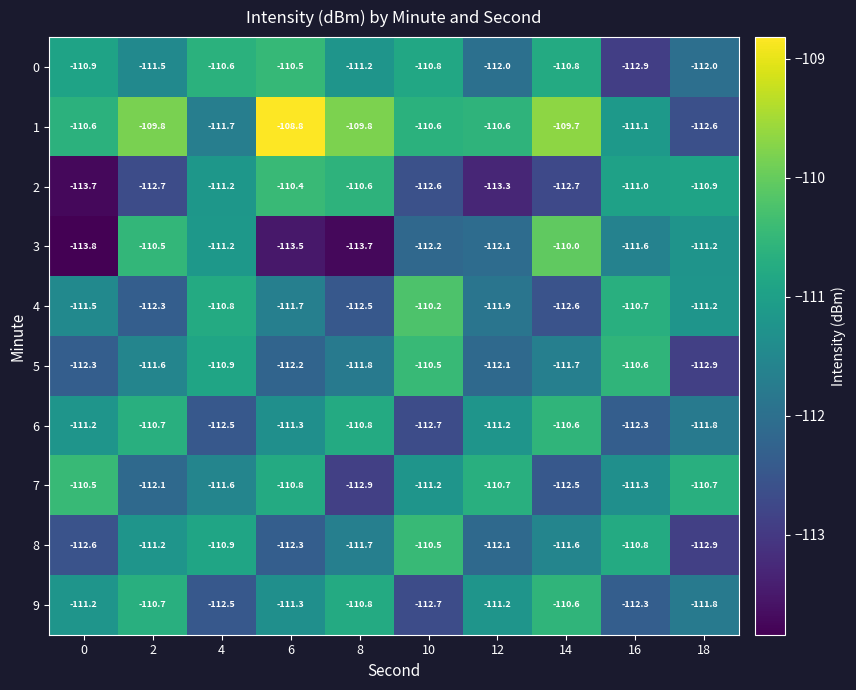

Which category has the highest value across all series?

6